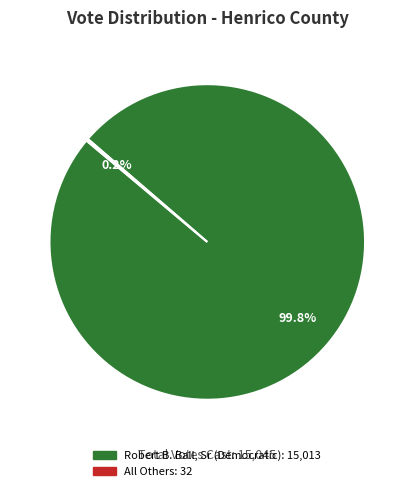

Is it true that Robert B. Ball, Sr (Democratic) is 100% of the pie?

True